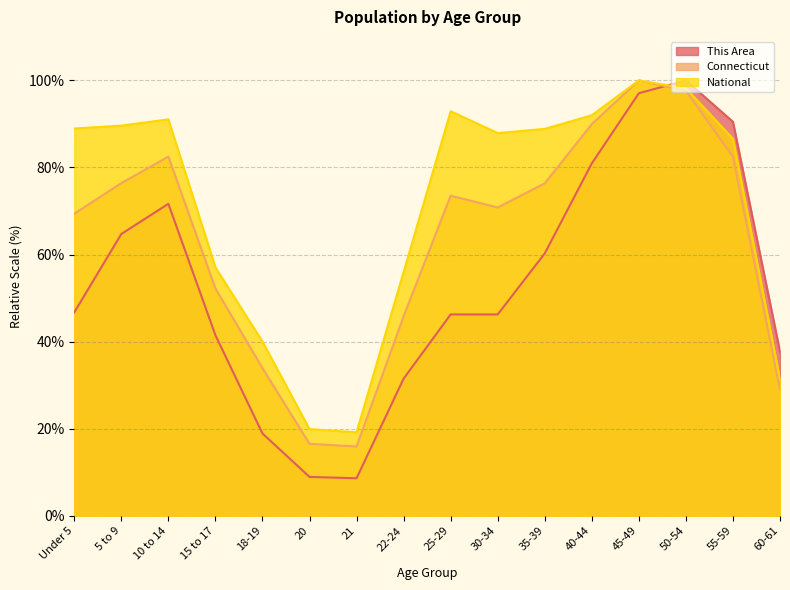

How many times do National and This Area cross each other?

1